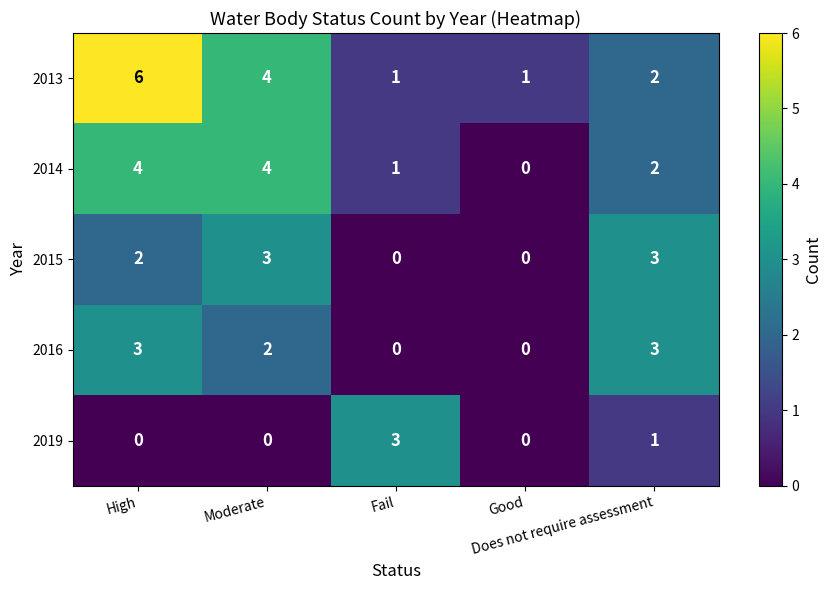

What is the average value of the 2013 series?

3